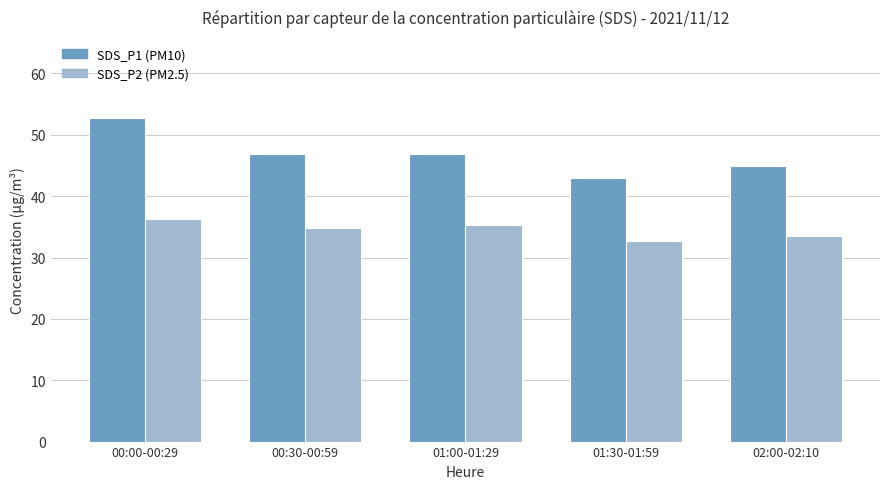

How many groups of bars are there?

5